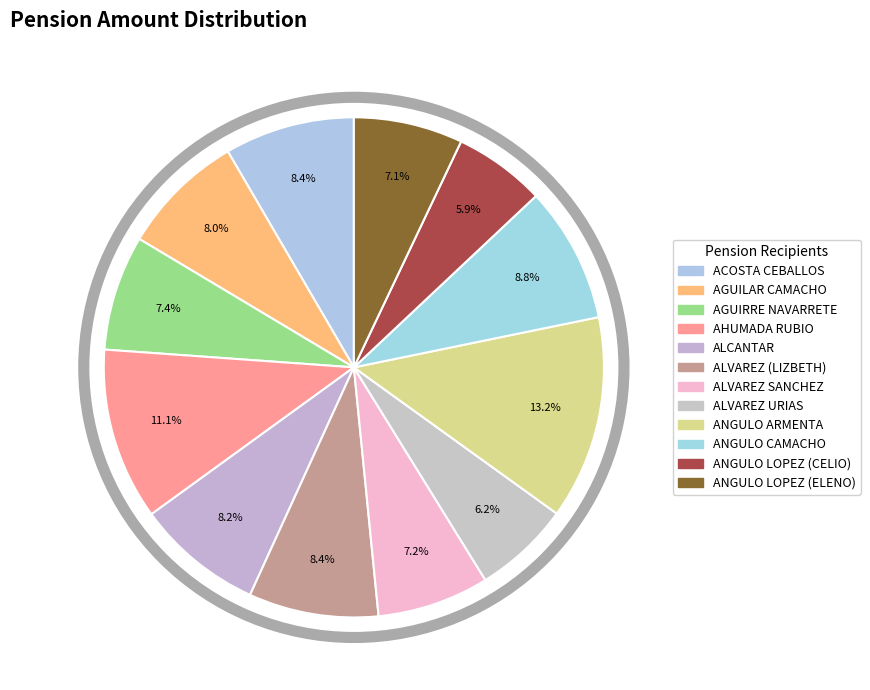

Count the number of slices in the pie.

12